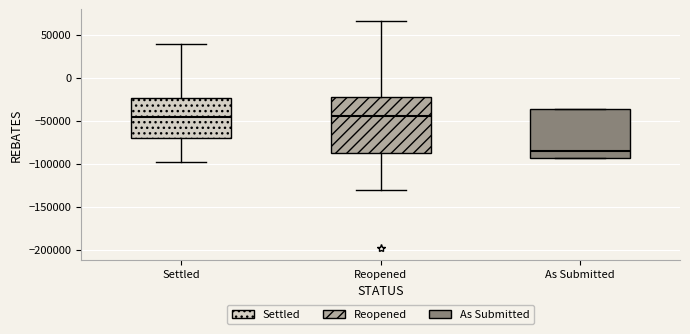

Reading left to right, transcribe this box plot: for each box, give where its median line is, the range the box spans, and where its two whiskers end, as read against the y-axis. The values are not printed on the chart, so give them approximately, as read against the axis.

Settled: median -45000, box -70000 to -25000, whiskers -100000 to 40000
Reopened: median -45000, box -85000 to -25000, whiskers -130000 to 65000
As Submitted: median -85000, box -95000 to -35000, whiskers -95000 to -35000